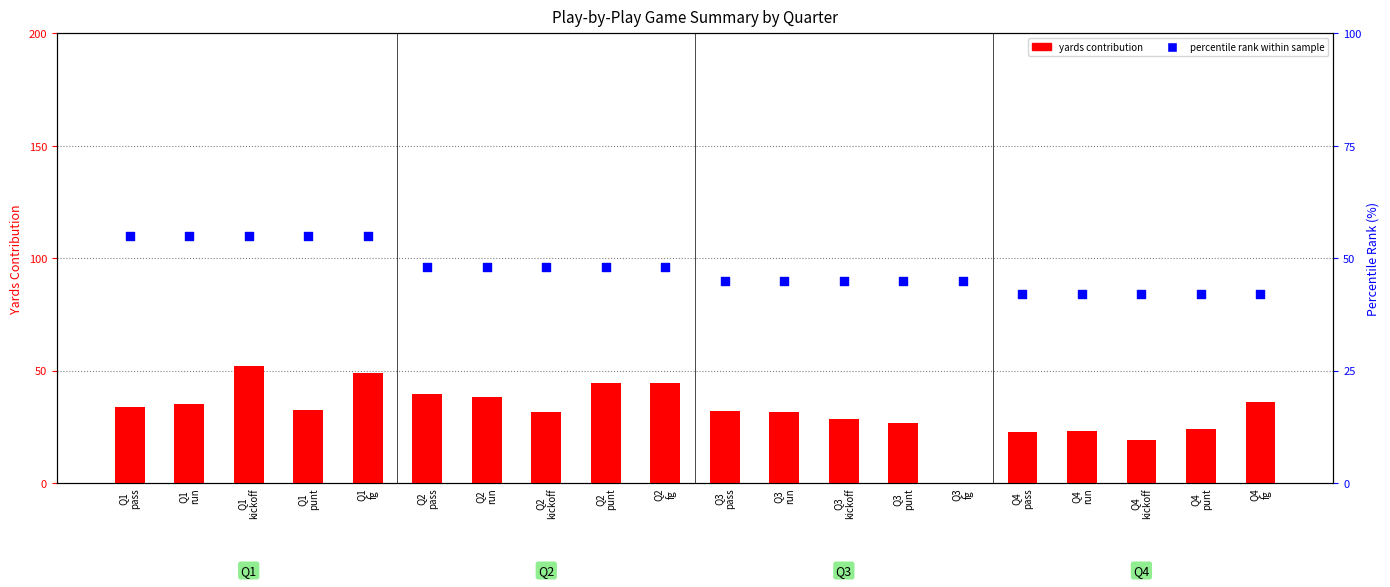

Which series contains the highest Y value?

percentile rank within sample